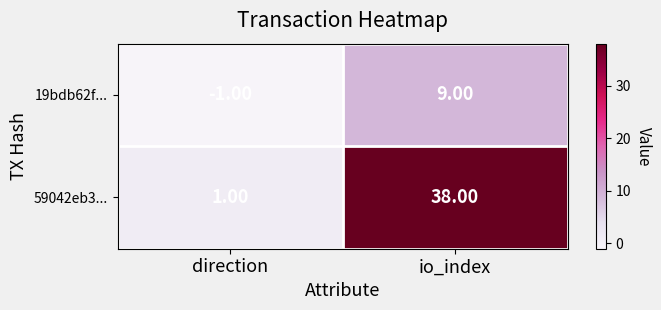

List the series in order of their overall mean, highest first.

59042eb3..., 19bdb62f...